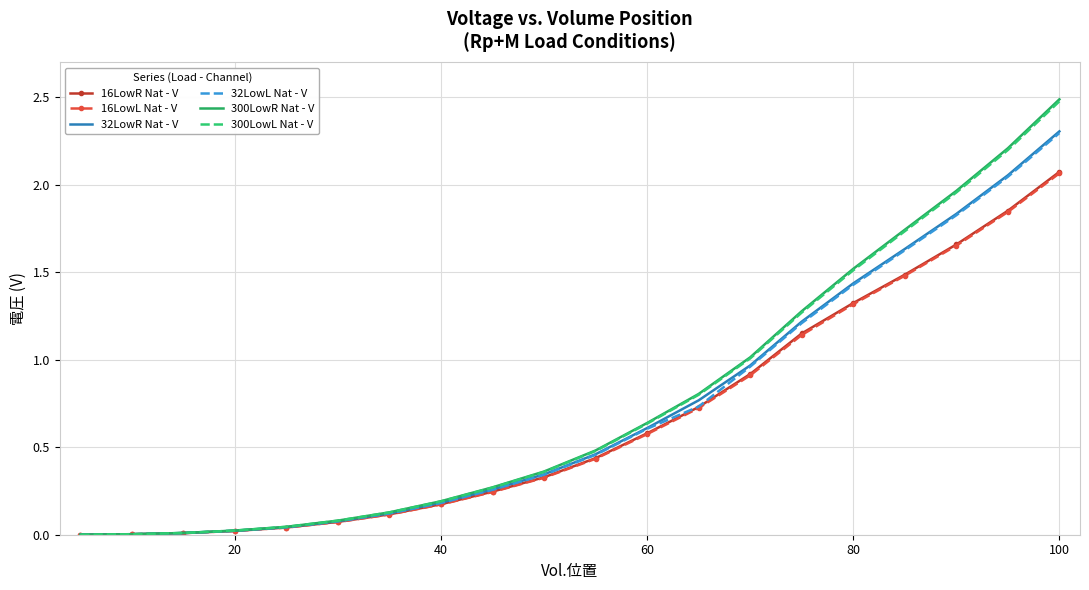

Which series has the widest spread of values?

300LowR Nat - V